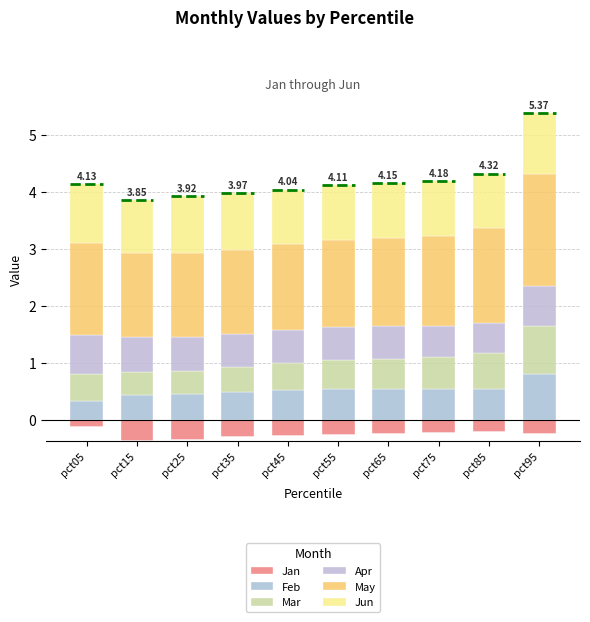

How many Mar values are between 0 and 1?

10